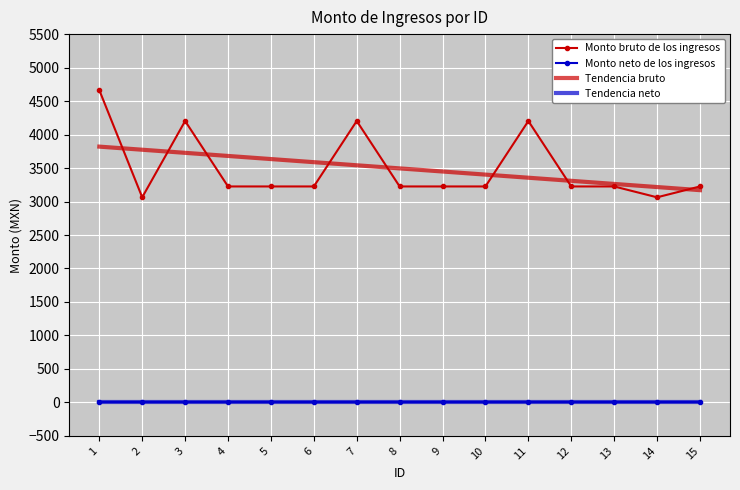

How many values in the Tendencia bruto series exceed 3494?

8